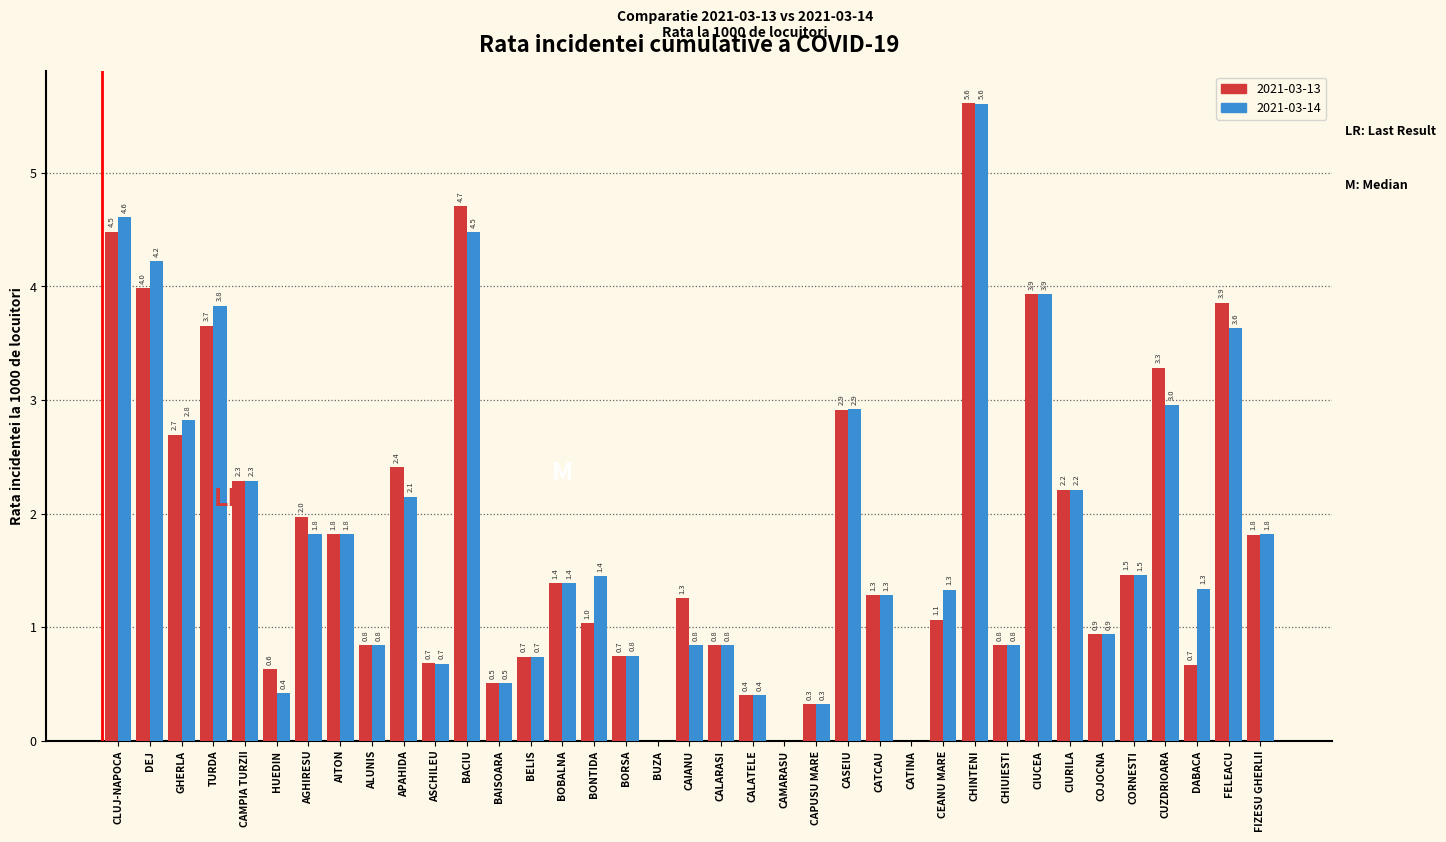

At which category is the sum across all series the highest?

CHINTENI